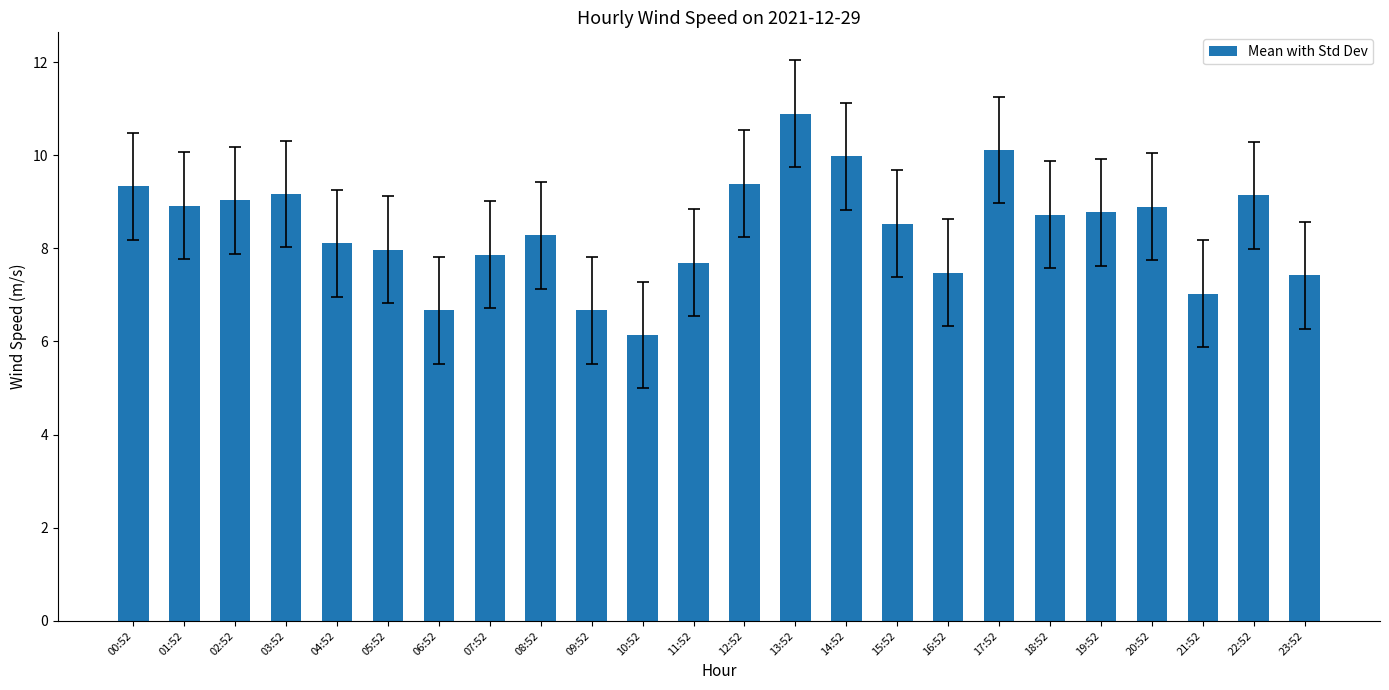

What position from the right is 08:52?

16